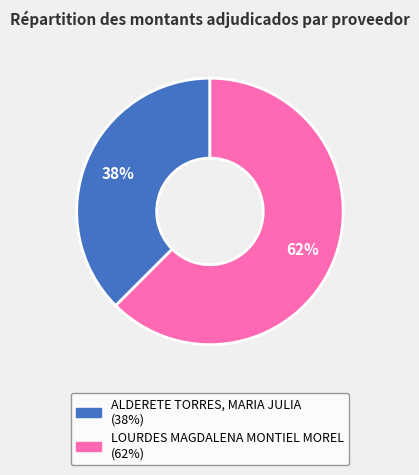

Combined, do LOURDES MAGDALENA MONTIEL MOREL and ALDERETE TORRES, MARIA JULIA account for over 50%?

Yes